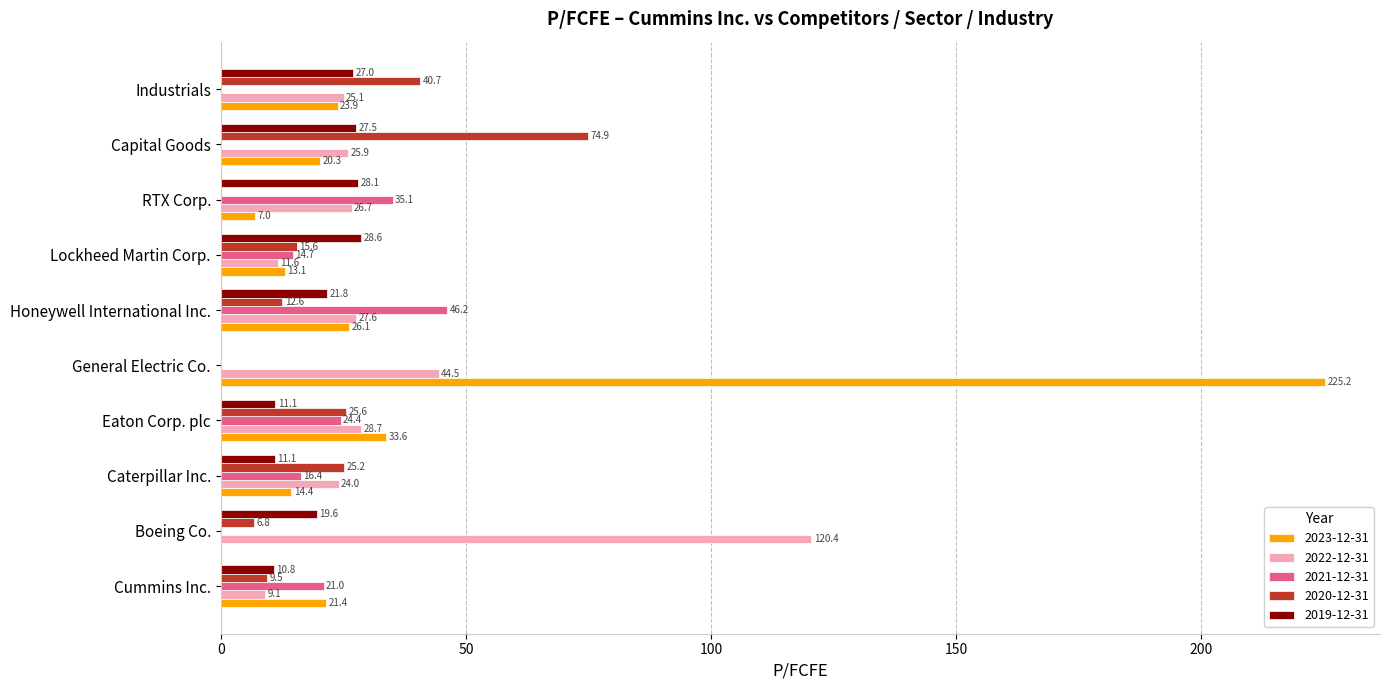

What are all the series names shown in the legend?

2023-12-31, 2022-12-31, 2021-12-31, 2020-12-31, 2019-12-31